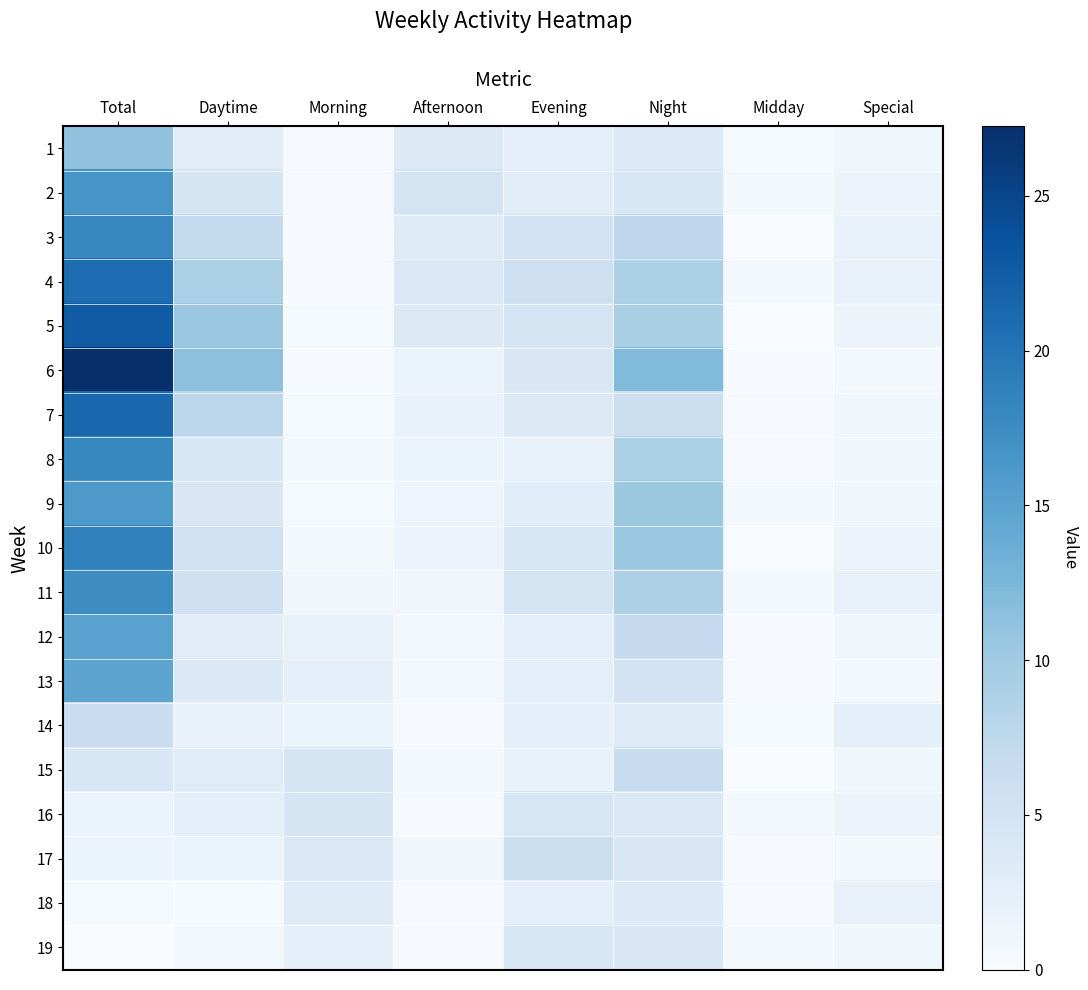

Reading left to right, what are all the values shown in this chart?

1: Total=11.1	Daytime=3.1	Morning=0.1	Afternoon=3.5	Evening=2.5	Night=3.6	Midday=0.4	Special=1.0
2: Total=16.6	Daytime=4.6	Morning=0.2	Afternoon=4.8	Evening=3.0	Night=4.4	Midday=0.6	Special=1.5
3: Total=18.2	Daytime=7.1	Morning=0.1	Afternoon=3.4	Evening=5.0	Night=7.5	Midday=0.0	Special=2.0
4: Total=20.8	Daytime=9.1	Morning=0.1	Afternoon=4.0	Evening=5.8	Night=9.0	Midday=0.6	Special=2.0
5: Total=22.6	Daytime=10.4	Morning=0.4	Afternoon=3.5	Evening=4.8	Night=9.2	Midday=0.0	Special=1.5
6: Total=27.2	Daytime=11.3	Morning=0.1	Afternoon=1.8	Evening=4.1	Night=12.1	Midday=0.1	Special=0.5
7: Total=21.5	Daytime=7.7	Morning=0.4	Afternoon=1.9	Evening=3.5	Night=6.1	Midday=0.2	Special=1.0
8: Total=18.0	Daytime=4.4	Morning=0.6	Afternoon=1.8	Evening=2.0	Night=9.0	Midday=0.2	Special=1.0
9: Total=16.2	Daytime=4.1	Morning=0.4	Afternoon=1.4	Evening=2.9	Night=10.2	Midday=0.6	Special=1.0
10: Total=18.7	Daytime=5.5	Morning=0.5	Afternoon=1.5	Evening=4.2	Night=10.4	Midday=0.0	Special=1.5
11: Total=17.5	Daytime=5.6	Morning=0.9	Afternoon=0.9	Evening=4.9	Night=8.9	Midday=0.5	Special=2.0
12: Total=15.1	Daytime=3.1	Morning=2.0	Afternoon=0.8	Evening=2.4	Night=6.9	Midday=0.1	Special=1.0
13: Total=14.8	Daytime=3.8	Morning=2.4	Afternoon=0.5	Evening=2.6	Night=5.0	Midday=0.1	Special=0.5
14: Total=6.2	Daytime=2.1	Morning=1.8	Afternoon=0.2	Evening=2.5	Night=3.4	Midday=0.4	Special=2.5
15: Total=4.2	Daytime=3.2	Morning=4.6	Afternoon=0.5	Evening=1.9	Night=6.6	Midday=0.0	Special=1.0
16: Total=1.8	Daytime=2.4	Morning=4.5	Afternoon=0.2	Evening=4.4	Night=3.9	Midday=0.5	Special=1.5
17: Total=1.7	Daytime=1.8	Morning=4.0	Afternoon=1.0	Evening=6.1	Night=4.1	Midday=0.2	Special=0.5
18: Total=0.4	Daytime=0.3	Morning=3.4	Afternoon=0.2	Evening=2.5	Night=3.6	Midday=0.2	Special=2.0
19: Total=0.1	Daytime=0.8	Morning=2.5	Afternoon=0.2	Evening=4.2	Night=4.1	Midday=0.5	Special=1.0